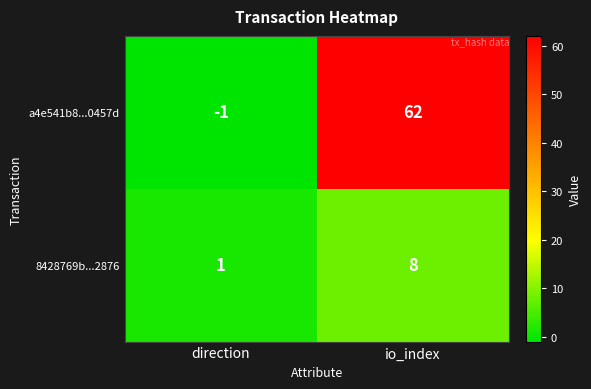

What is the difference between the a4e541b8...0457d values at io_index and direction?

63